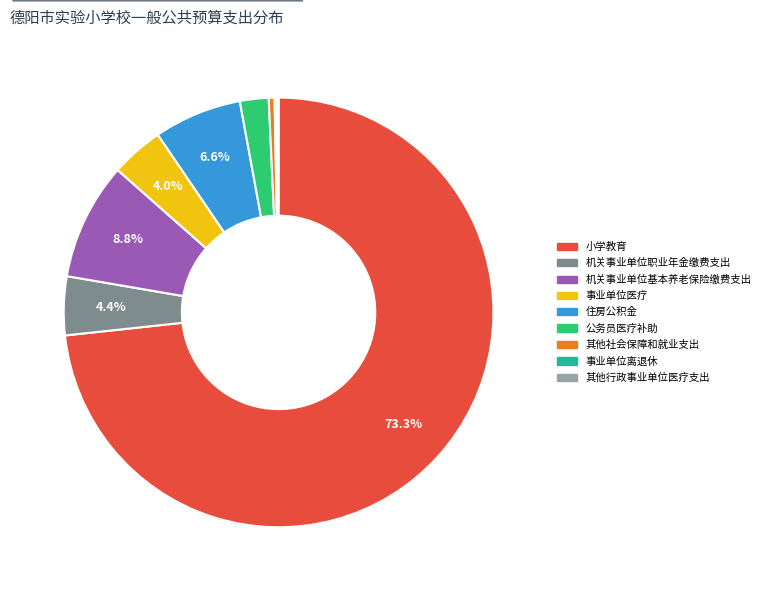

To the nearest percent, what is the combined percentage of 公务员医疗补助 and 住房公积金?

9%